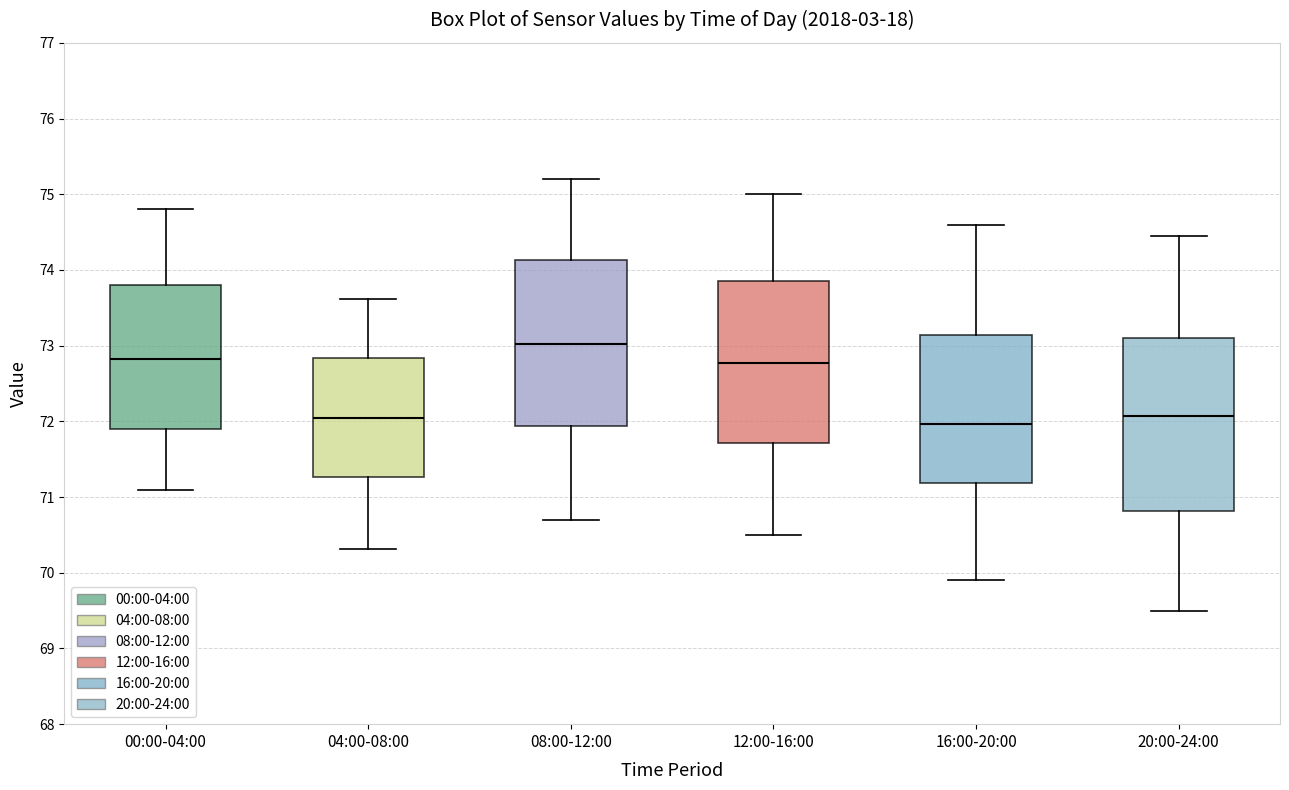

Reading left to right, read every box against the y-axis: the position of its median line, the range the box covers, and the ends of its whiskers. The values are not printed on the chart, so give them approximately, as read against the axis.

00:00-04:00: median 72.8, box 71.9 to 73.8, whiskers 71.1 to 74.8
04:00-08:00: median 72.1, box 71.3 to 72.8, whiskers 70.3 to 73.6
08:00-12:00: median 73.0, box 71.9 to 74.1, whiskers 70.7 to 75.2
12:00-16:00: median 72.8, box 71.7 to 73.9, whiskers 70.5 to 75.0
16:00-20:00: median 72.0, box 71.2 to 73.1, whiskers 69.9 to 74.6
20:00-24:00: median 72.1, box 70.8 to 73.1, whiskers 69.5 to 74.5